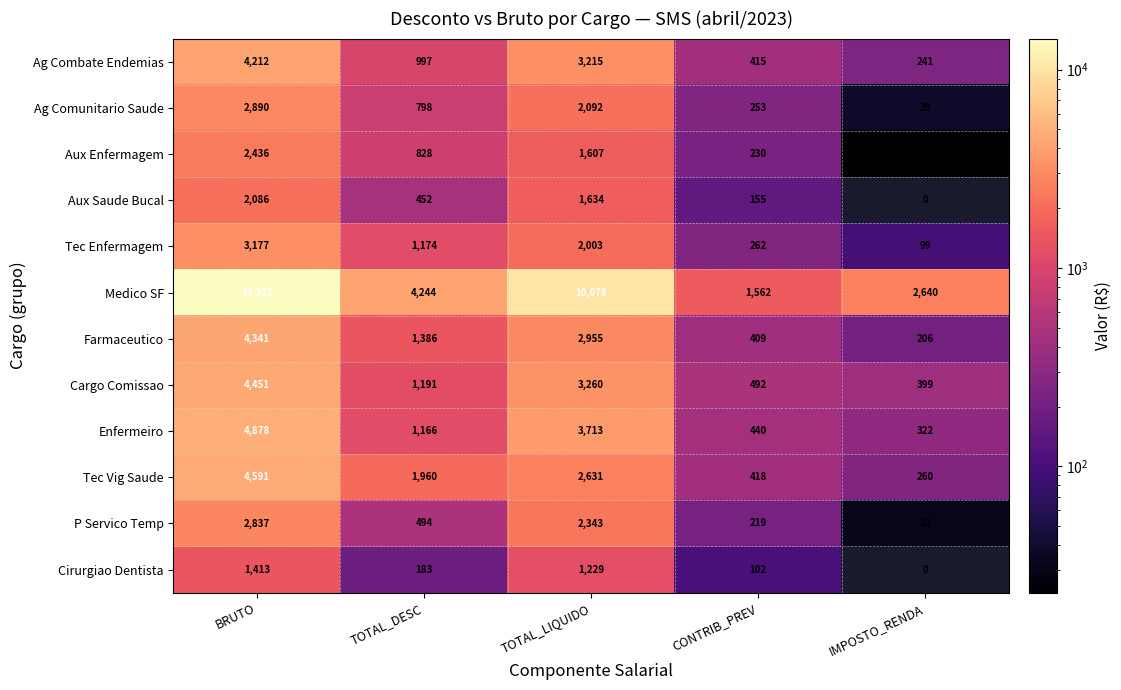

Read the Enfermeiro value at BRUTO, to the nearest 100.

4900